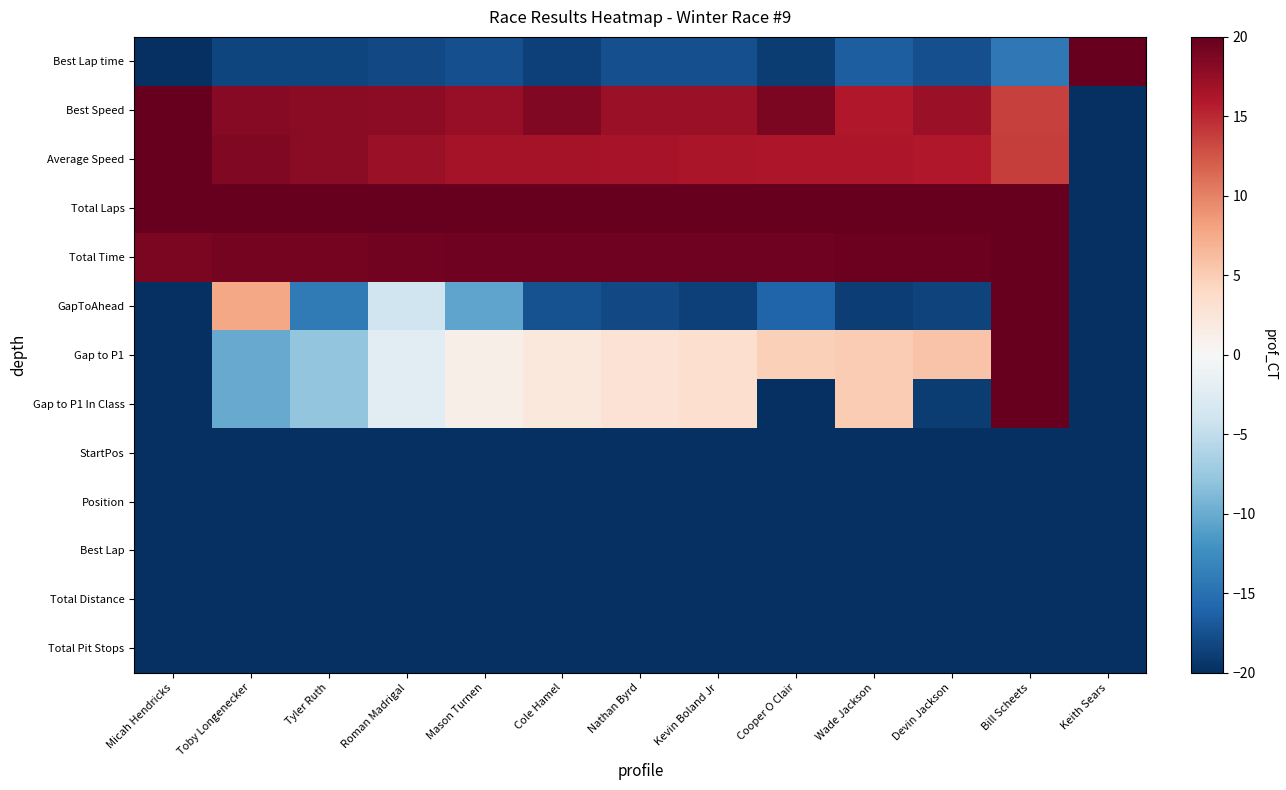

What is the difference between the highest and lowest values at Micah Hendricks?

40.0